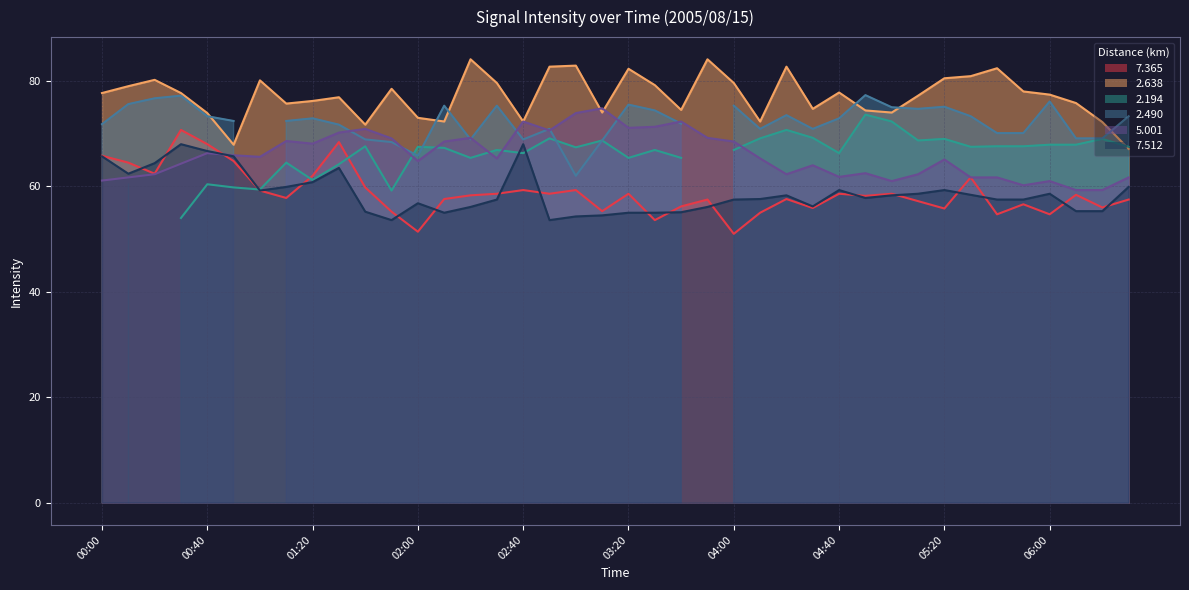

What is the sum of the   2.638 values at 00:30 and 04:00?

157.3